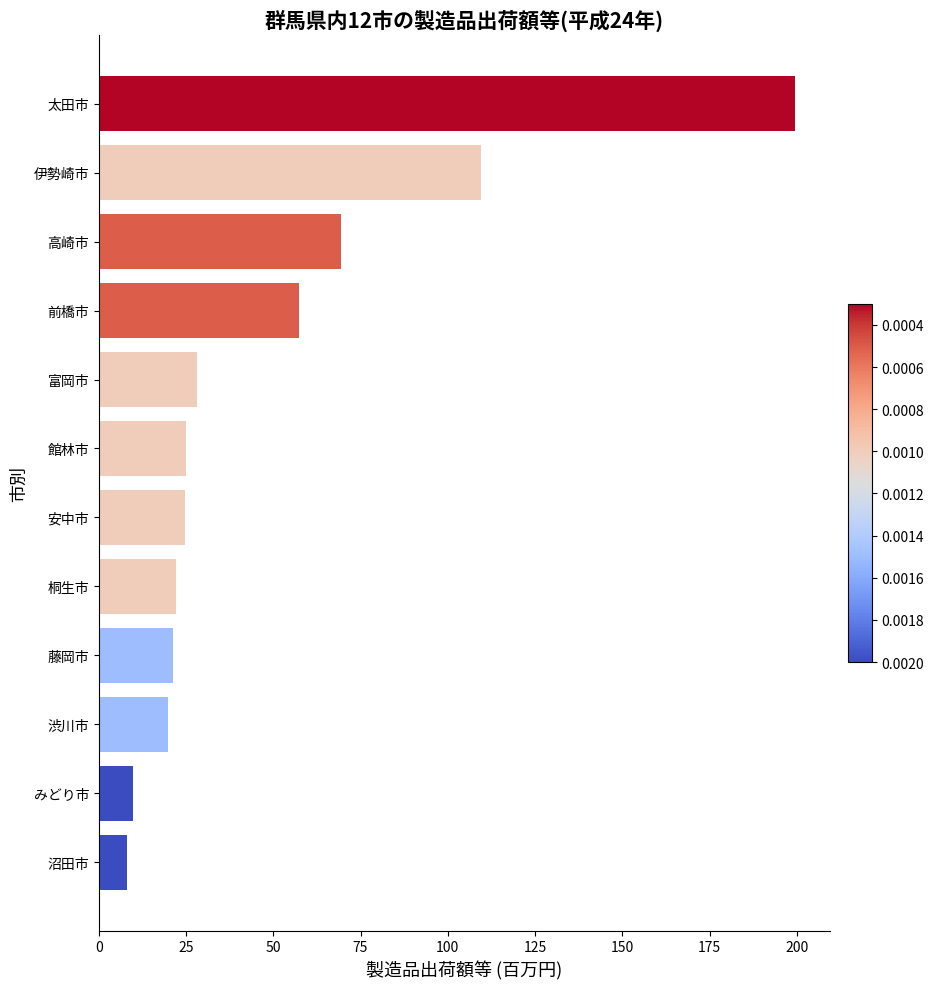

Does the chart contain stacked bars?

No